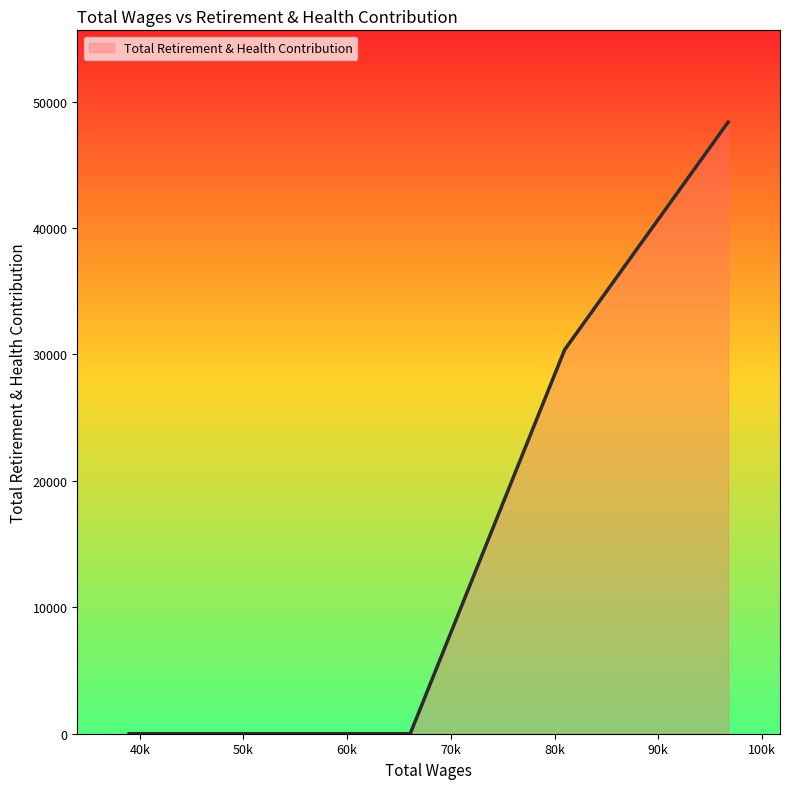

True or false: the data has more than 2 interior local peaks.

False